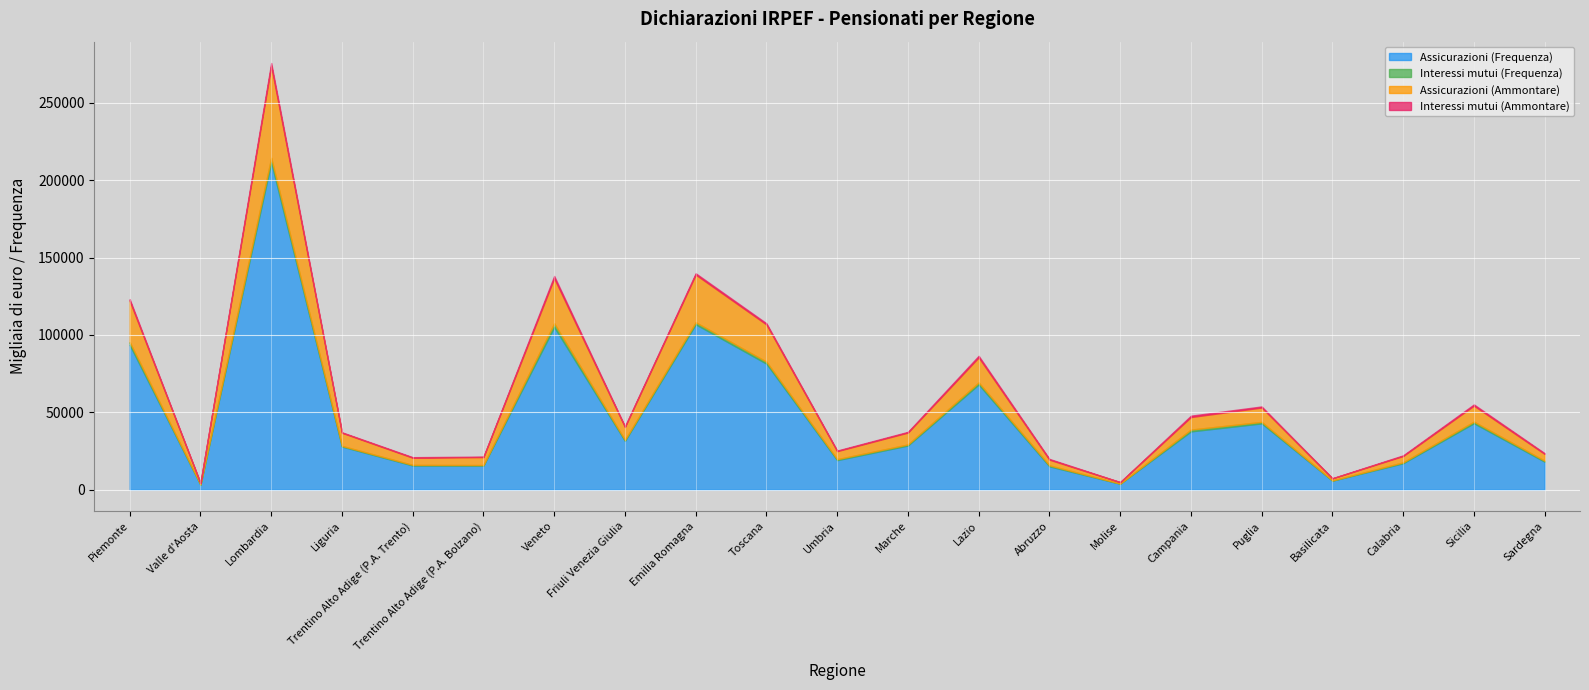

Reading right to left, list all the values displayed in this chart.

Assicurazioni (Frequenza): Sardegna=18049	Sicilia=42928	Calabria=17076	Basilicata=5789	Puglia=42833	Campania=37650	Molise=3808	Abruzzo=15073	Lazio=67968	Marche=28534	Umbria=19068	Toscana=81439	Emilia Romagna=106885	Friuli Venezia Giulia=31492	Veneto=105142	Trentino Alto Adige (P.A. Bolzano)=15605	Trentino Alto Adige (P.A. Trento)=15617	Liguria=27876	Lombardia=211596	Valle d'Aosta=3181	Piemonte=93544
Interessi mutui (Frequenza): Sardegna=632	Sicilia=1025	Calabria=536	Basilicata=130	Puglia=957	Campania=1161	Molise=92	Abruzzo=604	Lazio=1281	Marche=670	Umbria=623	Toscana=1273	Emilia Romagna=1292	Friuli Venezia Giulia=635	Veneto=2375	Trentino Alto Adige (P.A. Bolzano)=303	Trentino Alto Adige (P.A. Trento)=375	Liguria=397	Lombardia=2861	Valle d'Aosta=163	Piemonte=1801
Assicurazioni (Ammontare): Sardegna=4418	Sicilia=10346	Calabria=4137	Basilicata=1366	Puglia=9294	Campania=8109	Molise=915	Abruzzo=3704	Lazio=16241	Marche=7693	Umbria=5197	Toscana=24063	Emilia Romagna=30818	Friuli Venezia Giulia=8376	Veneto=29165	Trentino Alto Adige (P.A. Bolzano)=5137	Trentino Alto Adige (P.A. Trento)=4639	Liguria=8503	Lombardia=59539	Valle d'Aosta=868	Piemonte=26702
Interessi mutui (Ammontare): Sardegna=465	Sicilia=780	Calabria=407	Basilicata=94	Puglia=688	Campania=893	Molise=72	Abruzzo=467	Lazio=1024	Marche=456	Umbria=372	Toscana=766	Emilia Romagna=864	Friuli Venezia Giulia=421	Veneto=1451	Trentino Alto Adige (P.A. Bolzano)=300	Trentino Alto Adige (P.A. Trento)=344	Liguria=282	Lombardia=1788	Valle d'Aosta=87	Piemonte=1046